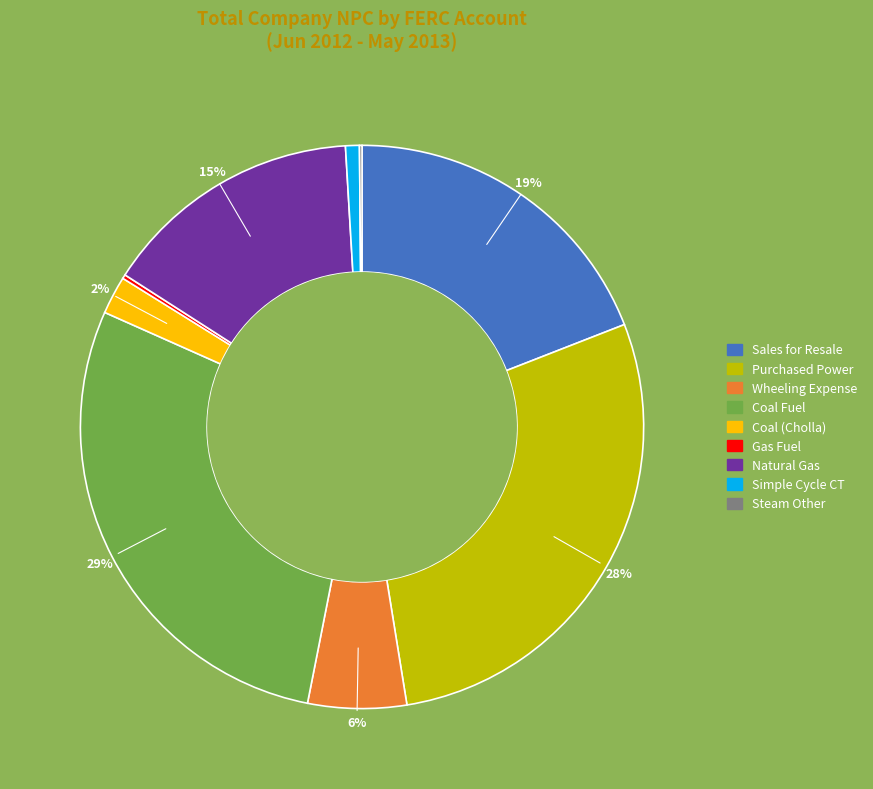

Is there any slice that represents more than half of the pie?

No